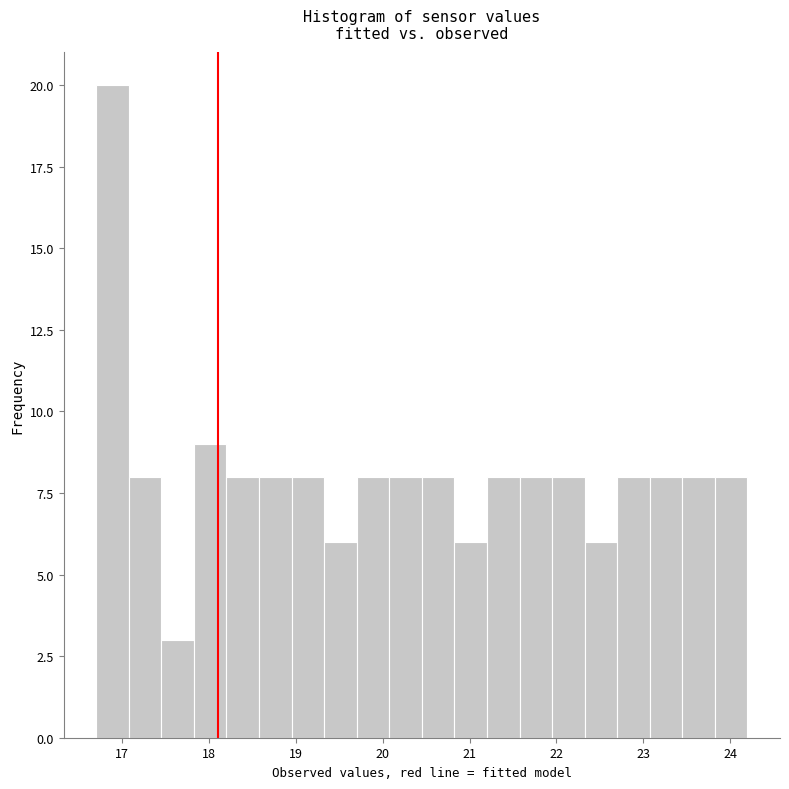

Read against the x-axis, roughly where is the centre of the tallest bar?

16.9